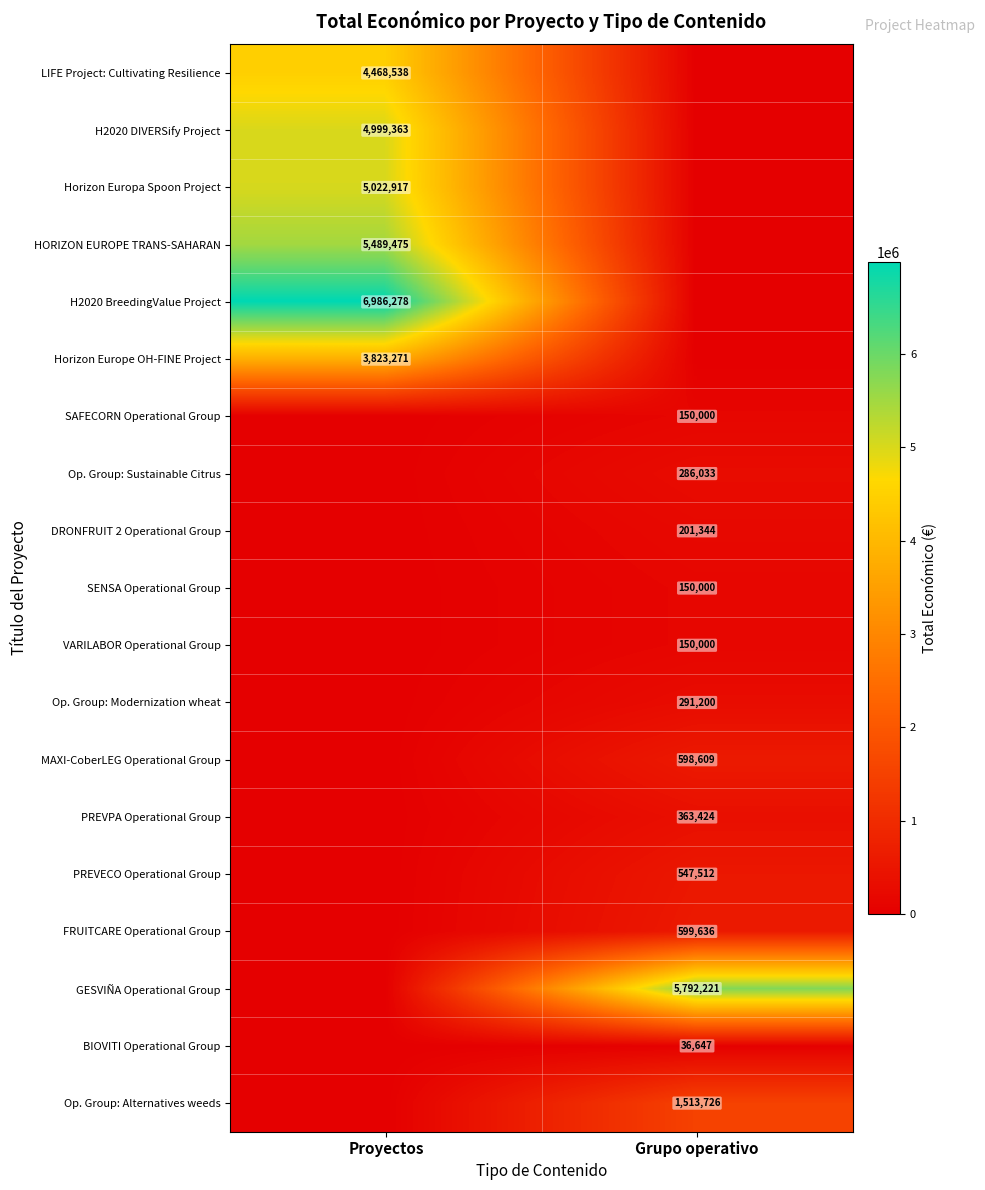

The value of LIFE Project: Cultivating Resilience at Proyectos is 4468538. True or false?

True